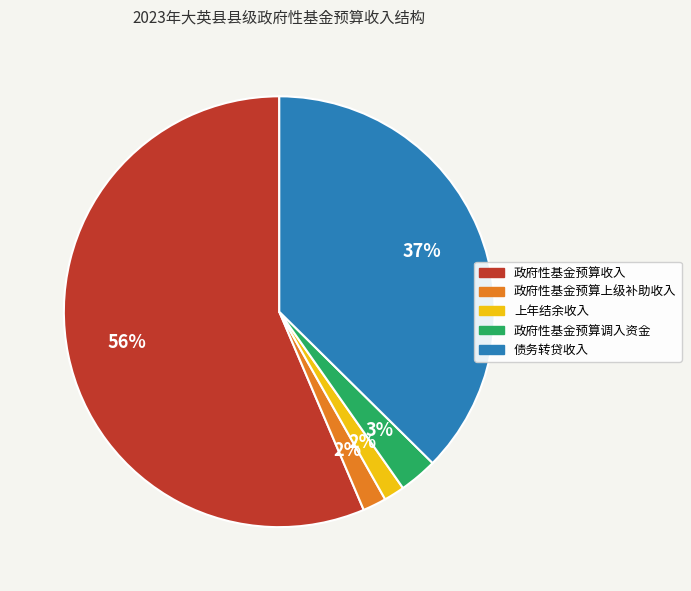

Does 政府性基金预算上级补助收入 account for over 50% of the chart?

No